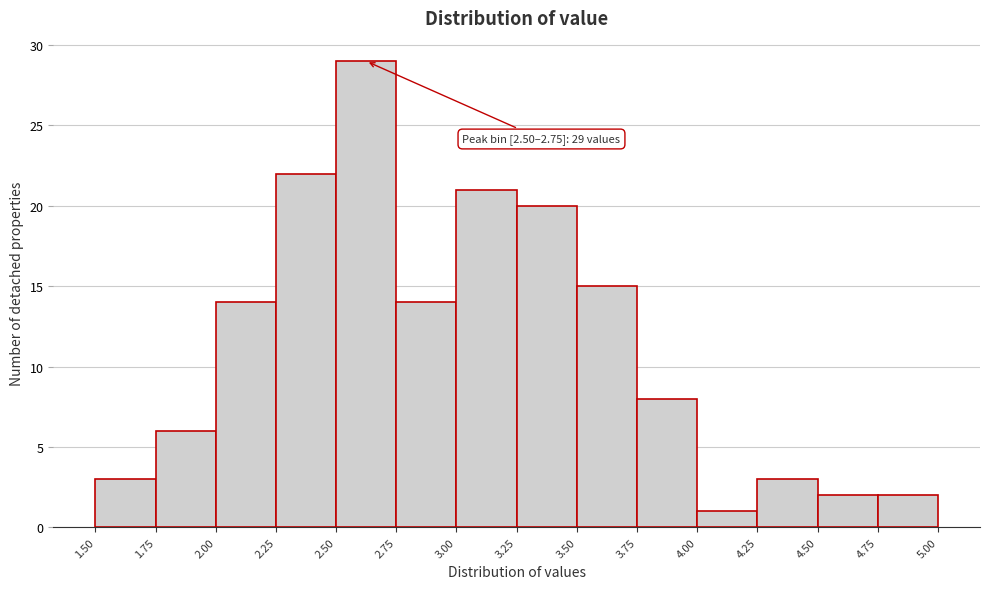

Over which range of the x-axis is the bar tallest?

2.50 to 2.75